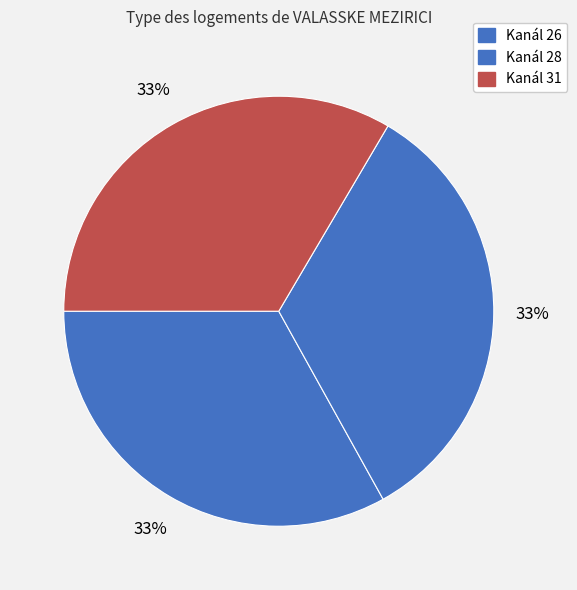

Rank the categories by value from lowest to highest.

26, 28, 31